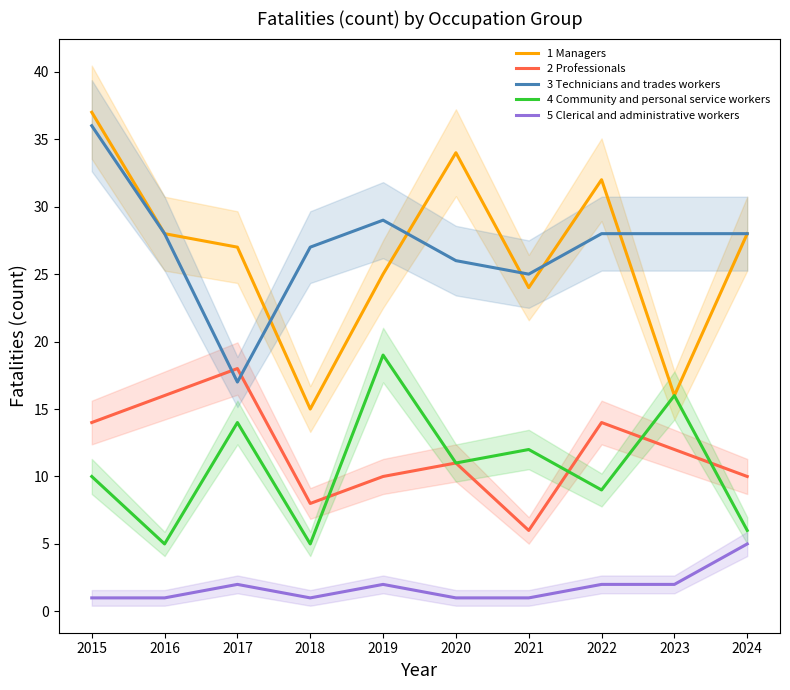

Where is the first local minimum for 5 Clerical and administrative workers?

2018